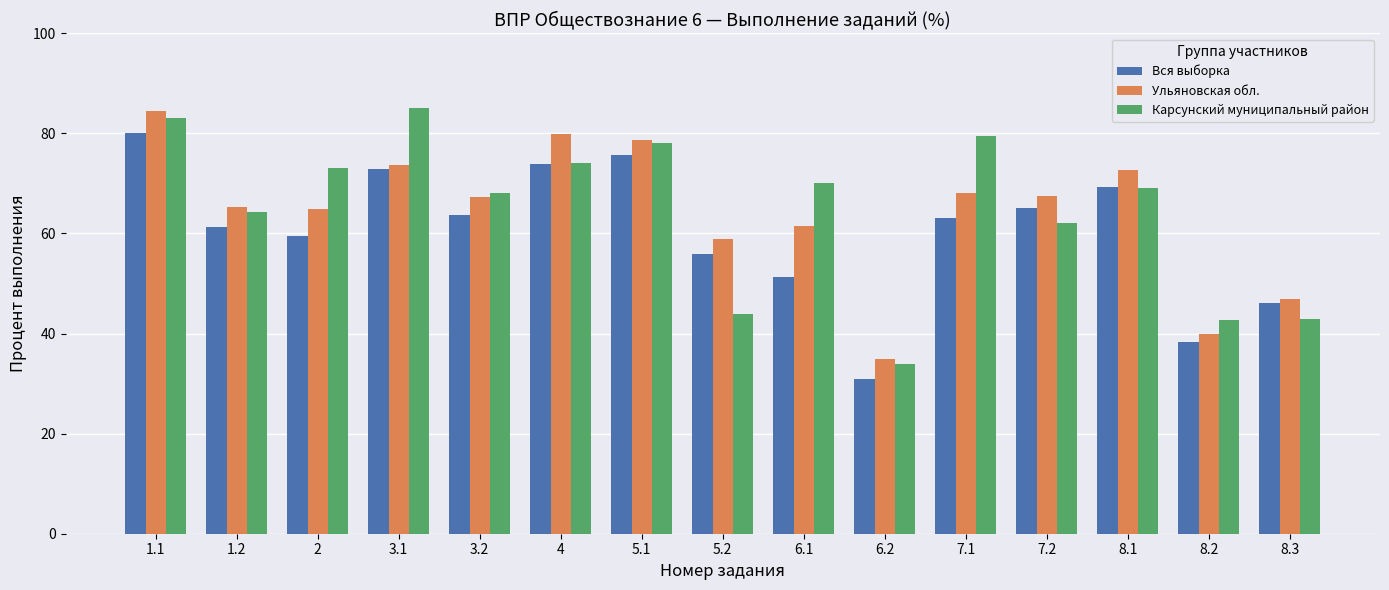

At which category is the sum across all series the highest?

1.1